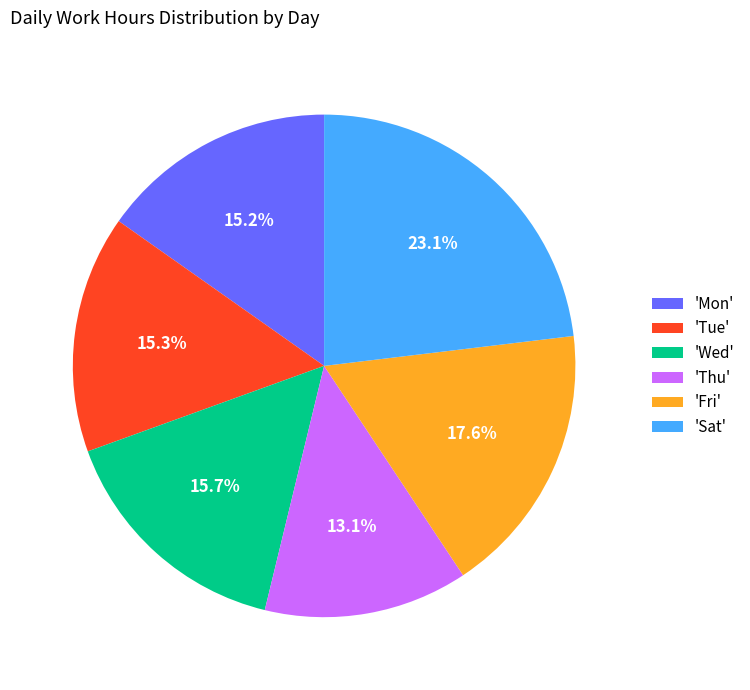

What is the ratio of the value at 'Thu' to the value at 'Mon'?

0.9